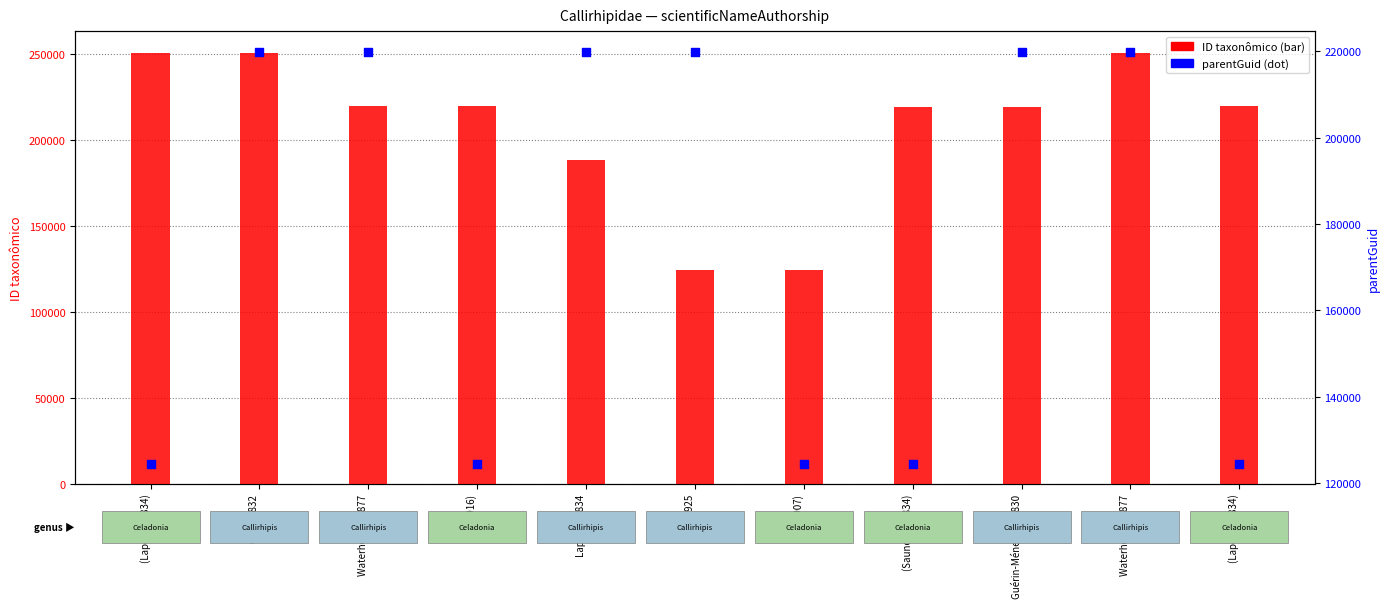

Which series has the largest total across all categories?

ID taxonômico